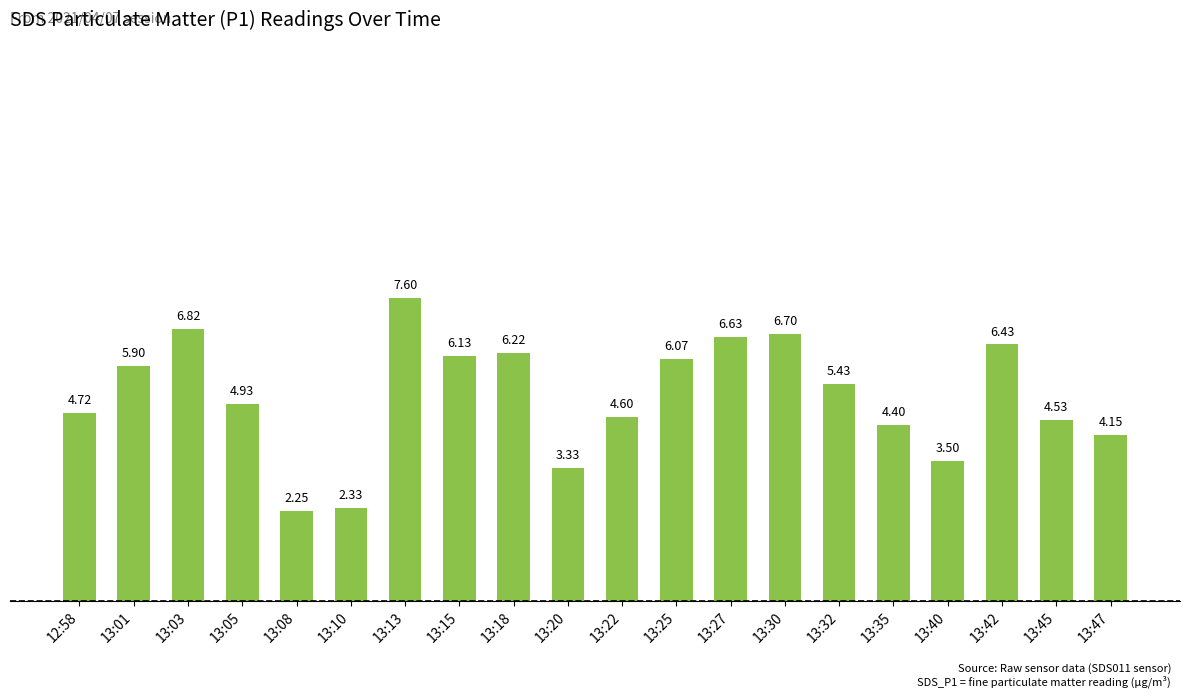

Approximately how many times larger is the value at 13:03 compared to 13:32?

1.3